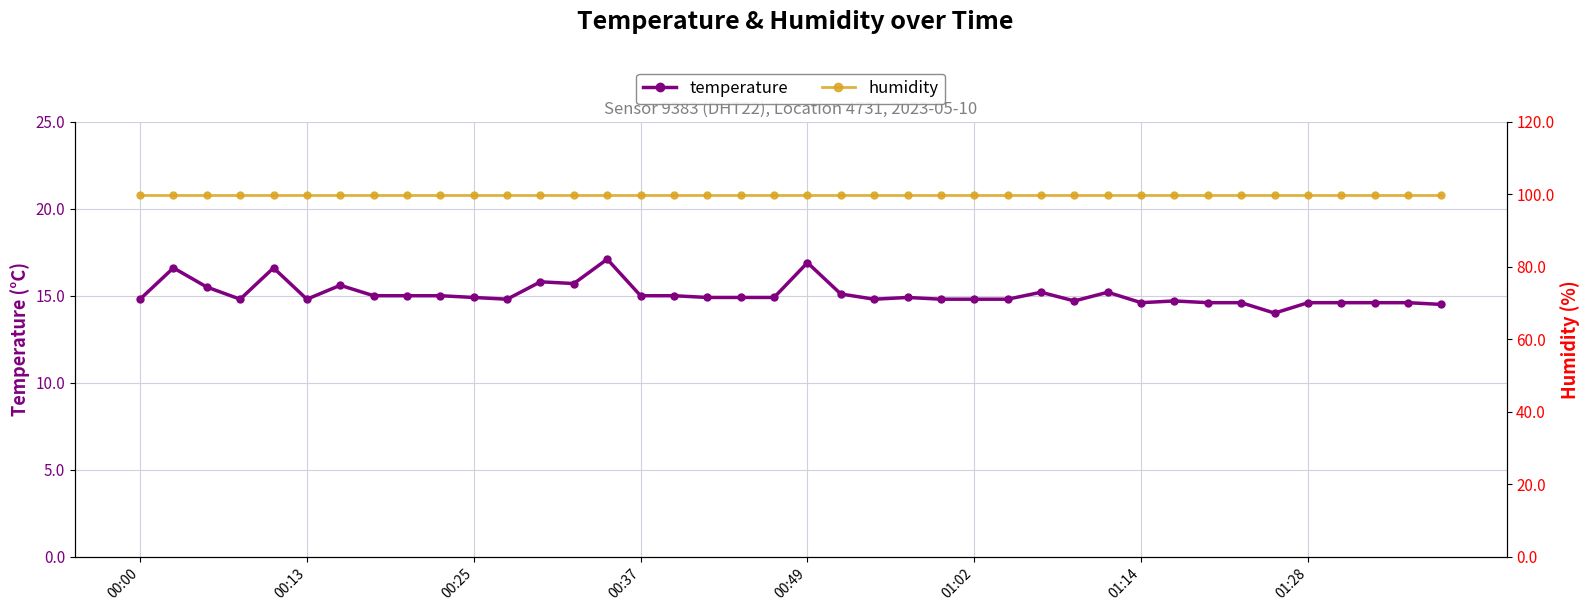

Does the chart display data point markers on the line(s)?

Yes